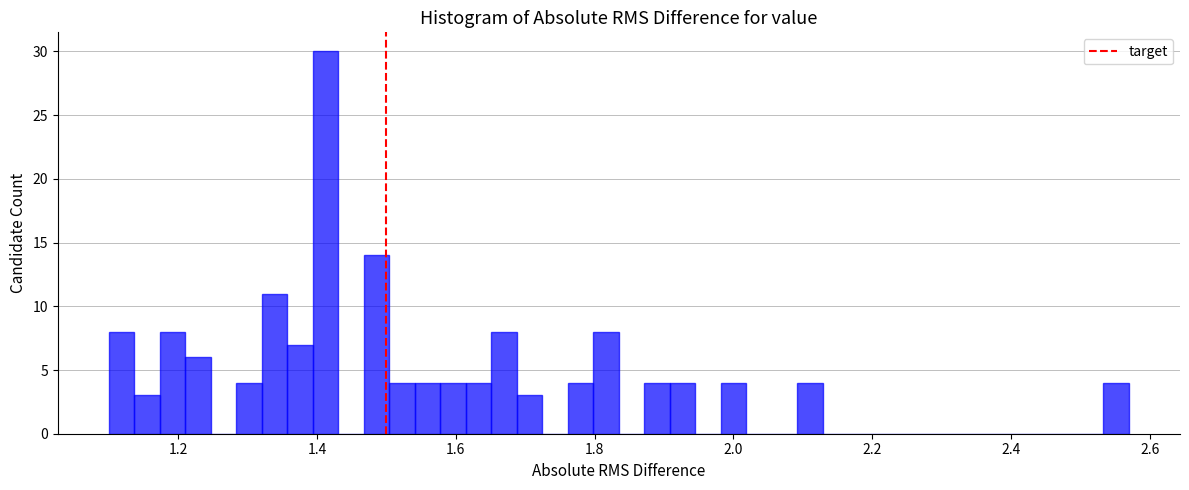

Read against the x-axis, roughly where is the centre of the tallest bar?

1.42